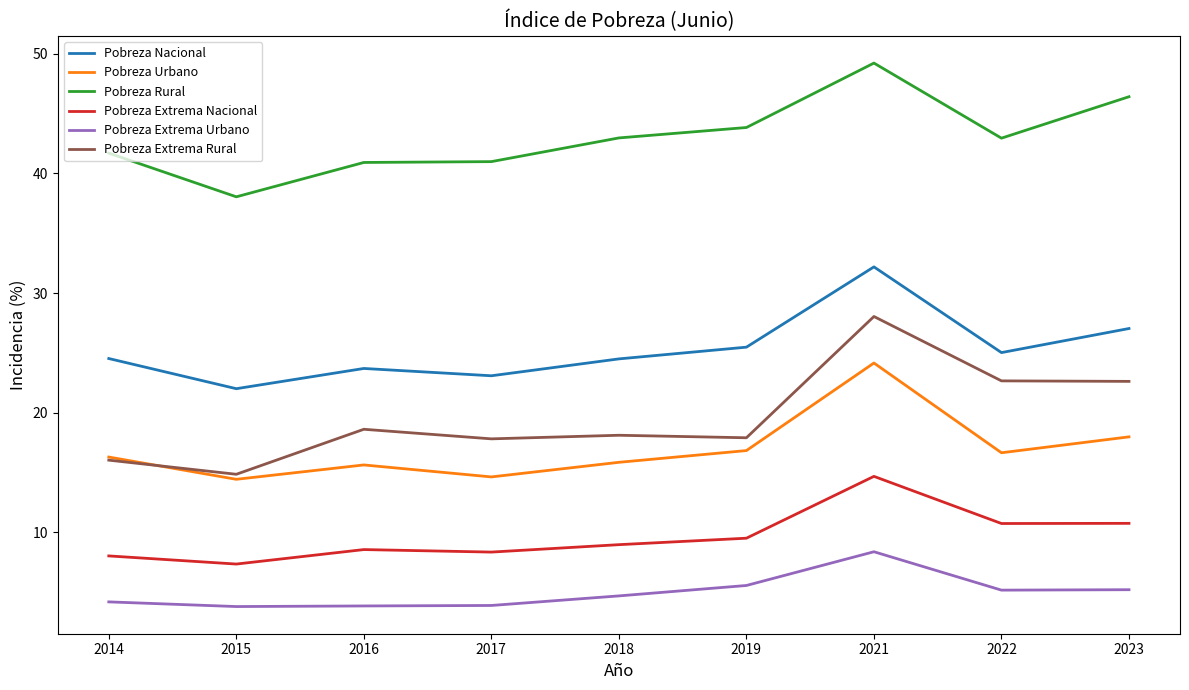

Which category has the highest value across all series?

2021